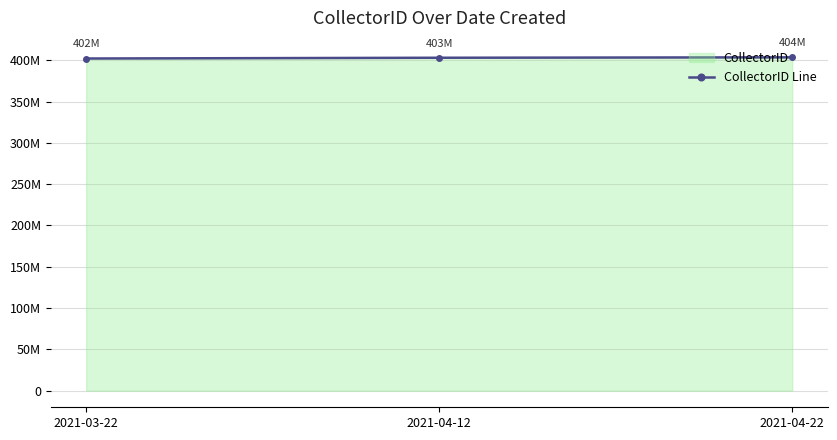

What is the ratio of the value at 2021-04-22 to the value at 2021-03-22?

1.0